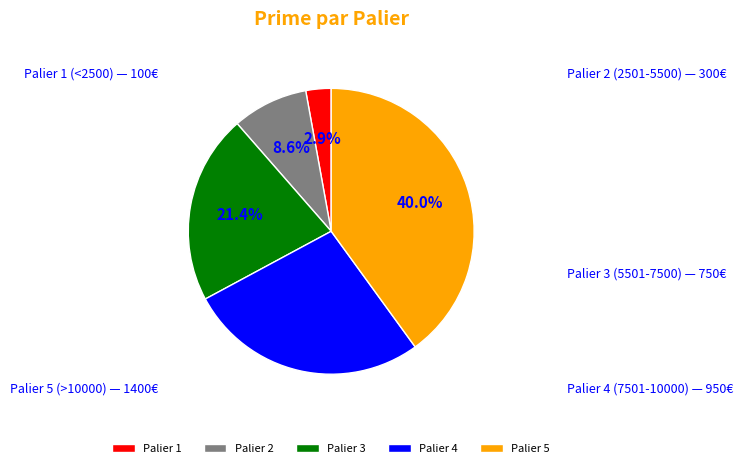

Rank the categories by value from highest to lowest.

Palier 5, Palier 4, Palier 3, Palier 2, Palier 1